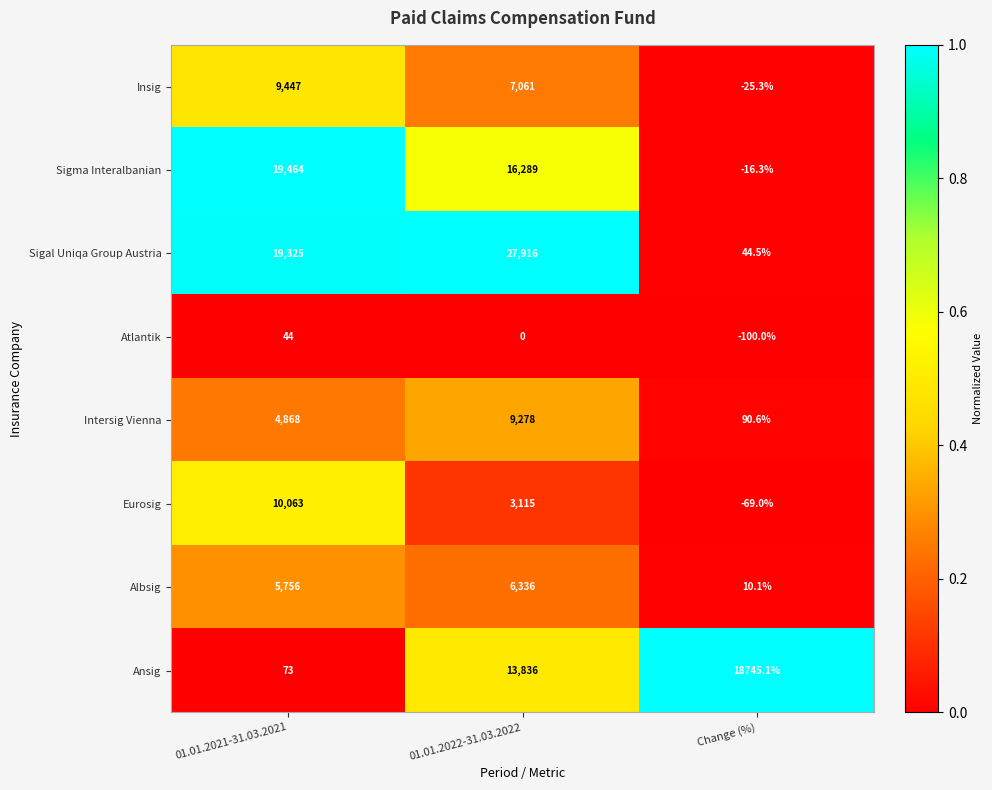

Reading left to right, what are all the values shown in this chart?

Insig: 01.01.2021-31.03.2021=9447.0	01.01.2022-31.03.2022=7061.0	Change (%)=-25.3
Sigma Interalbanian: 01.01.2021-31.03.2021=19464.0	01.01.2022-31.03.2022=16289.0	Change (%)=-16.3
Sigal Uniqa Group Austria: 01.01.2021-31.03.2021=19325.0	01.01.2022-31.03.2022=27916.0	Change (%)=44.5
Atlantik: 01.01.2021-31.03.2021=44.0	01.01.2022-31.03.2022=0.0	Change (%)=-100.0
Intersig Vienna: 01.01.2021-31.03.2021=4868.0	01.01.2022-31.03.2022=9278.0	Change (%)=90.6
Eurosig: 01.01.2021-31.03.2021=10063.0	01.01.2022-31.03.2022=3115.0	Change (%)=-69.0
Albsig: 01.01.2021-31.03.2021=5756.0	01.01.2022-31.03.2022=6336.0	Change (%)=10.1
Ansig: 01.01.2021-31.03.2021=73.0	01.01.2022-31.03.2022=13836.0	Change (%)=18745.1